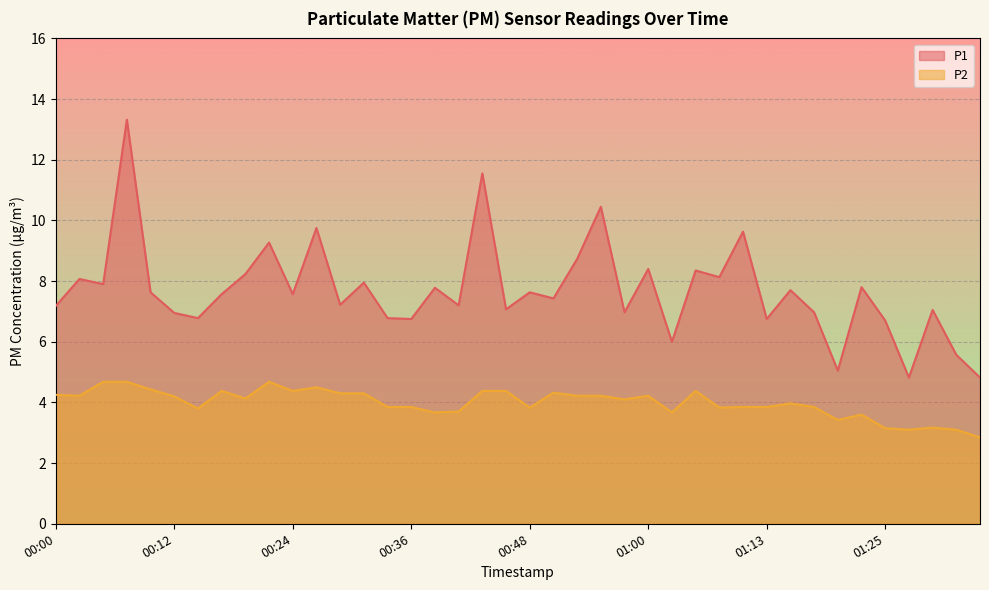

What is the sum of all P2 values?

159.5